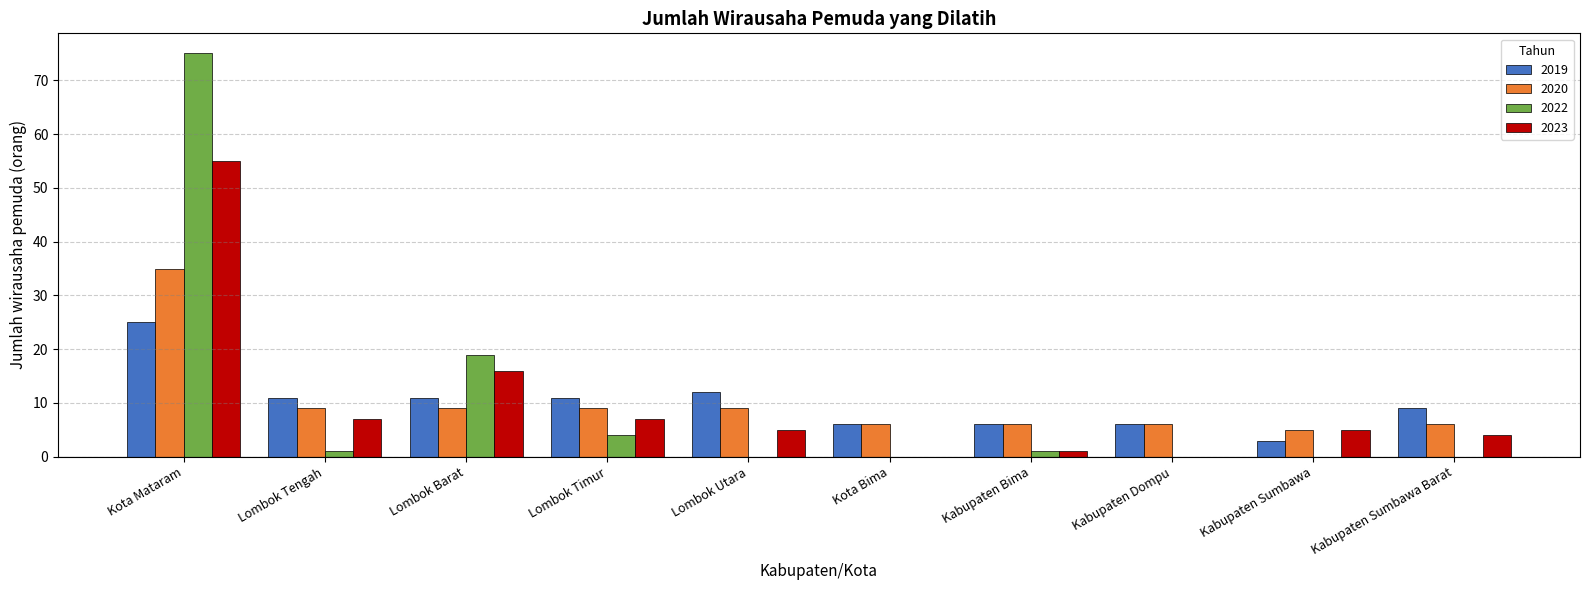

The value of 2022 at Kabupaten Sumbawa Barat is 0. True or false?

True